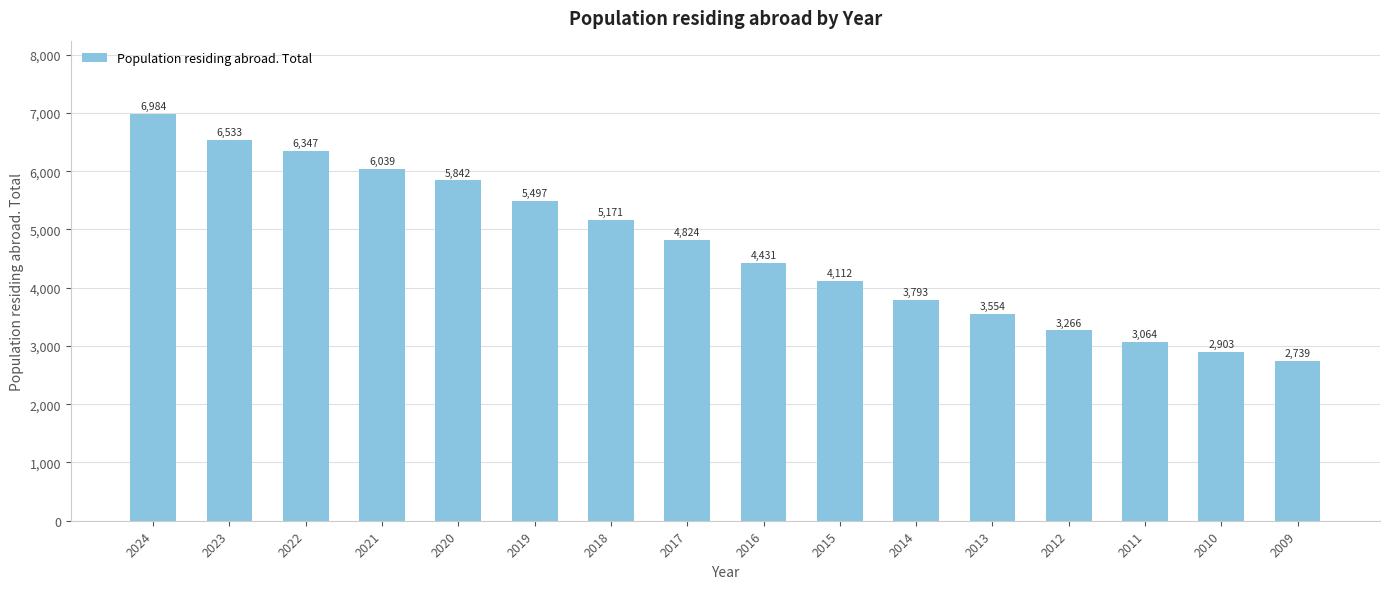

Count the number of categories in the chart.

16